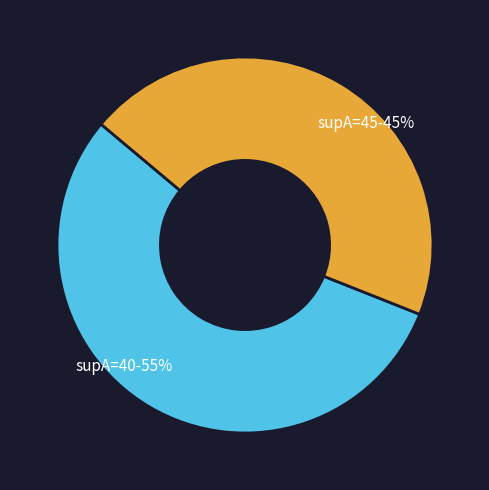

To the nearest percent, what is the average slice percentage?

50%